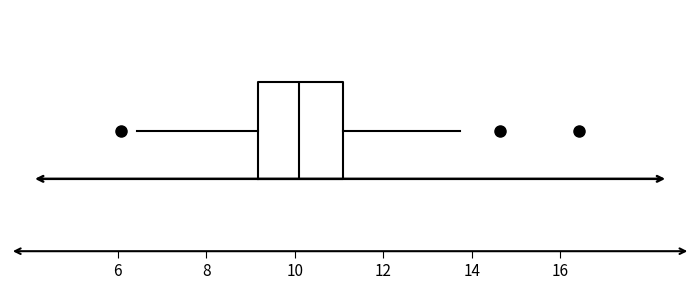

Where is the left edge of the box on the x-axis? The values are not printed on the chart, so give them approximately, as read against the axis.

9.2